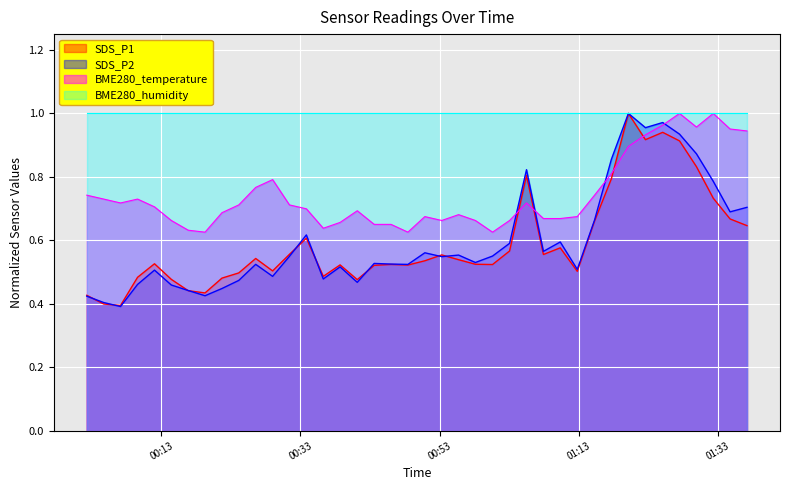

Which series ends up on top after the final intersection of SDS_P1 and BME280_temperature?

BME280_temperature